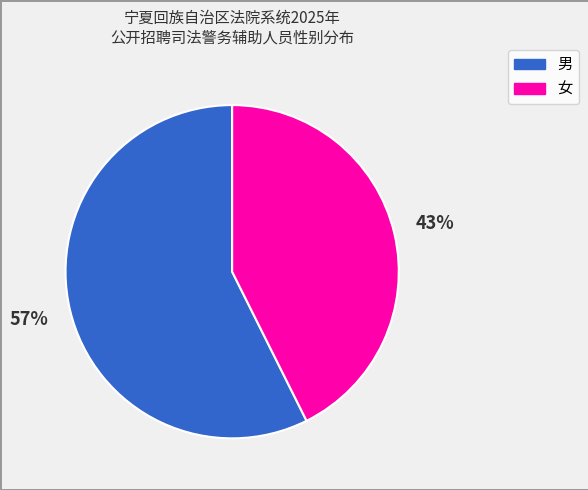

Is 女 the majority of the pie?

No